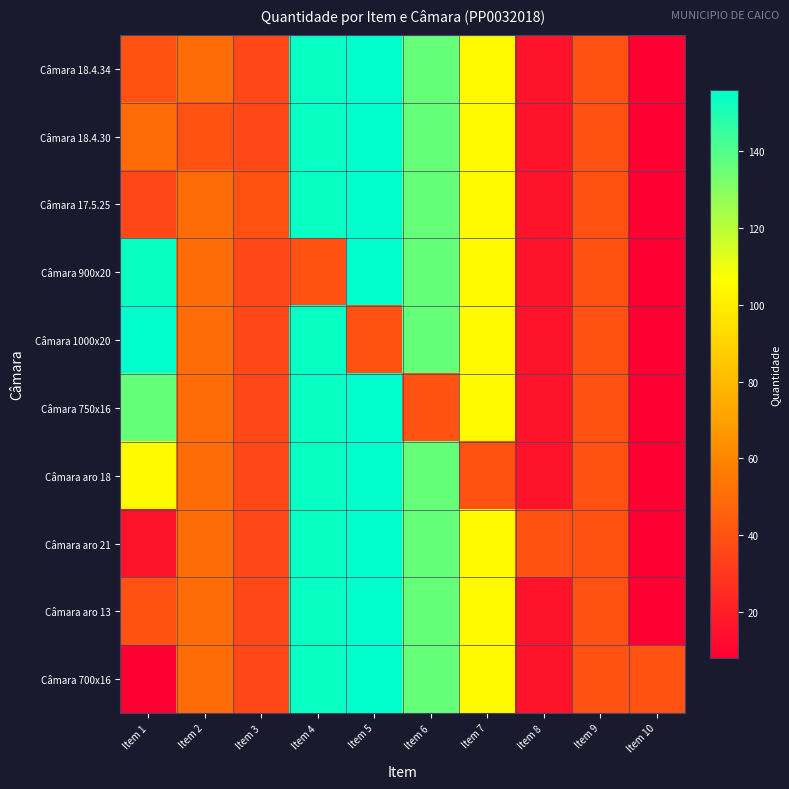

Reading right to left, what are all the values shown in this chart?

Câmara 18.4.34: Item 10=8	Item 9=40	Item 8=16	Item 7=105	Item 6=136	Item 5=156	Item 4=154	Item 3=36	Item 2=50	Item 1=40
Câmara 18.4.30: Item 10=8	Item 9=40	Item 8=16	Item 7=105	Item 6=136	Item 5=156	Item 4=154	Item 3=36	Item 2=40	Item 1=50
Câmara 17.5.25: Item 10=8	Item 9=40	Item 8=16	Item 7=105	Item 6=136	Item 5=156	Item 4=154	Item 3=40	Item 2=50	Item 1=36
Câmara 900x20: Item 10=8	Item 9=40	Item 8=16	Item 7=105	Item 6=136	Item 5=156	Item 4=40	Item 3=36	Item 2=50	Item 1=154
Câmara 1000x20: Item 10=8	Item 9=40	Item 8=16	Item 7=105	Item 6=136	Item 5=40	Item 4=154	Item 3=36	Item 2=50	Item 1=156
Câmara 750x16: Item 10=8	Item 9=40	Item 8=16	Item 7=105	Item 6=40	Item 5=156	Item 4=154	Item 3=36	Item 2=50	Item 1=136
Câmara aro 18: Item 10=8	Item 9=40	Item 8=16	Item 7=40	Item 6=136	Item 5=156	Item 4=154	Item 3=36	Item 2=50	Item 1=105
Câmara aro 21: Item 10=8	Item 9=40	Item 8=40	Item 7=105	Item 6=136	Item 5=156	Item 4=154	Item 3=36	Item 2=50	Item 1=16
Câmara aro 13: Item 10=8	Item 9=40	Item 8=16	Item 7=105	Item 6=136	Item 5=156	Item 4=154	Item 3=36	Item 2=50	Item 1=40
Câmara 700x16: Item 10=40	Item 9=40	Item 8=16	Item 7=105	Item 6=136	Item 5=156	Item 4=154	Item 3=36	Item 2=50	Item 1=8